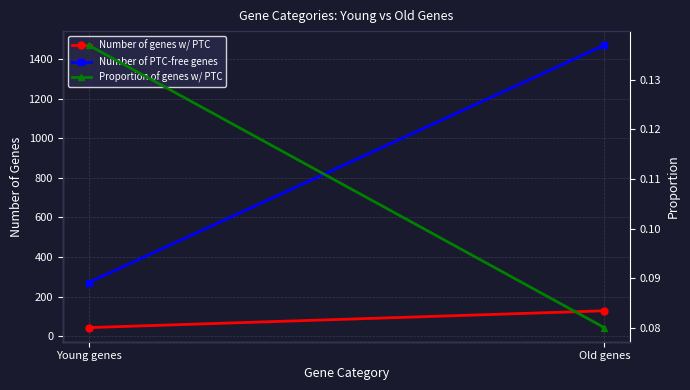

How many distinct data groups are displayed?

3